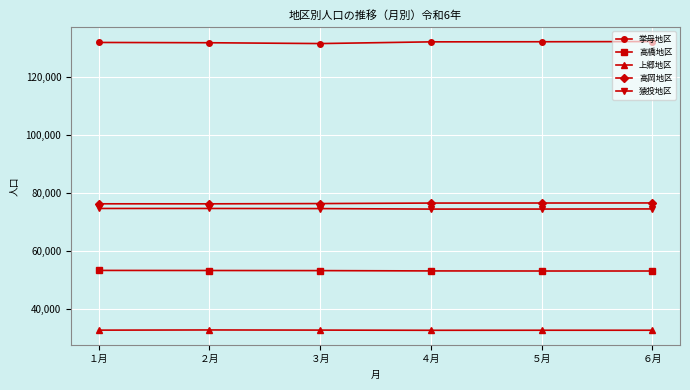

In 挙母地区, how many points are lower than both neighbors (excluding endpoints)?

1